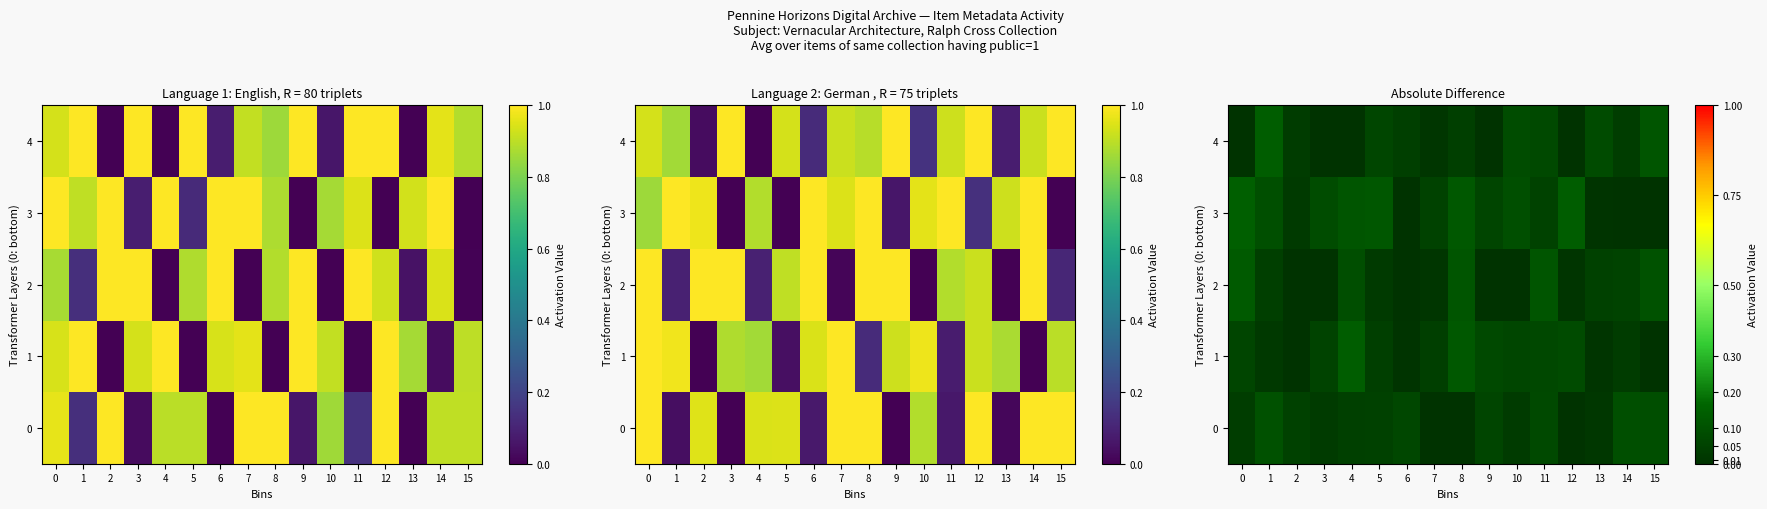

What is the sum of all 1 values?

0.8